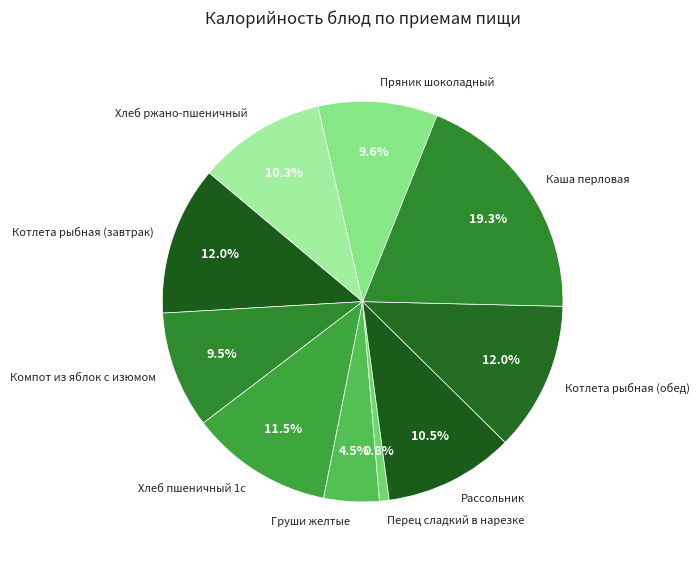

Does any single category account for the majority?

No